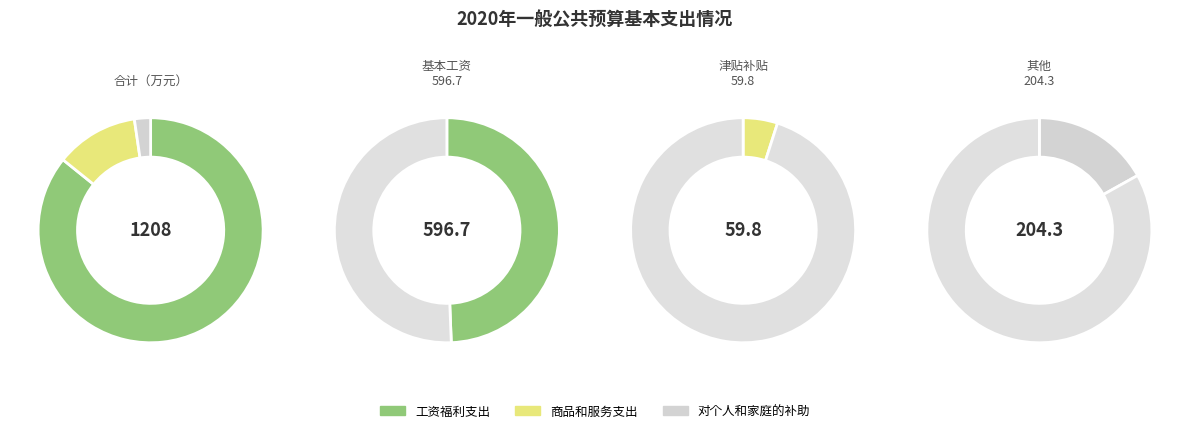

To the nearest percent, what percentage of the pie is 商品和服务支出?

12%